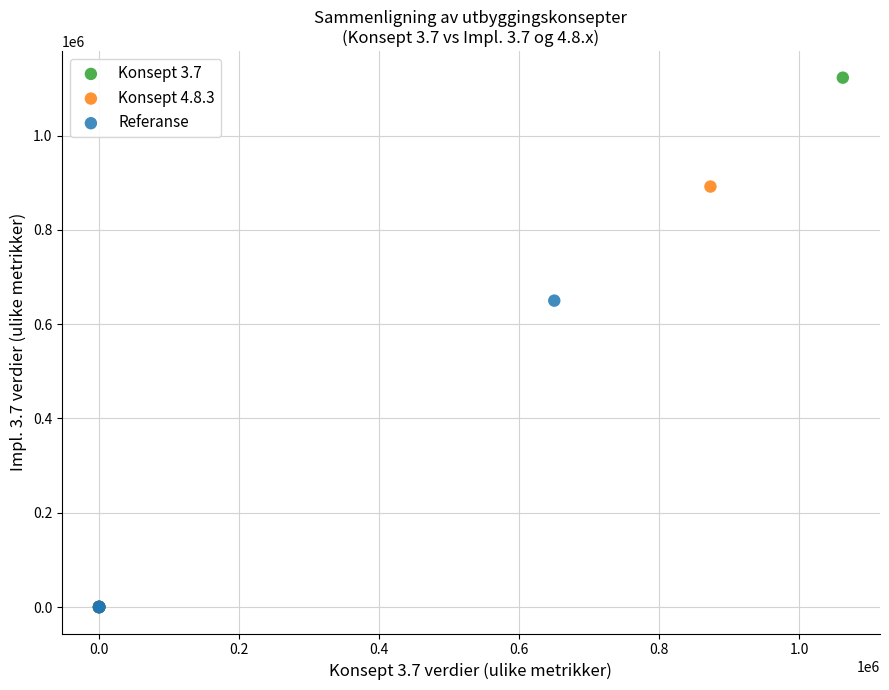

Which series reaches the maximum Y coordinate?

Konsept 3.7